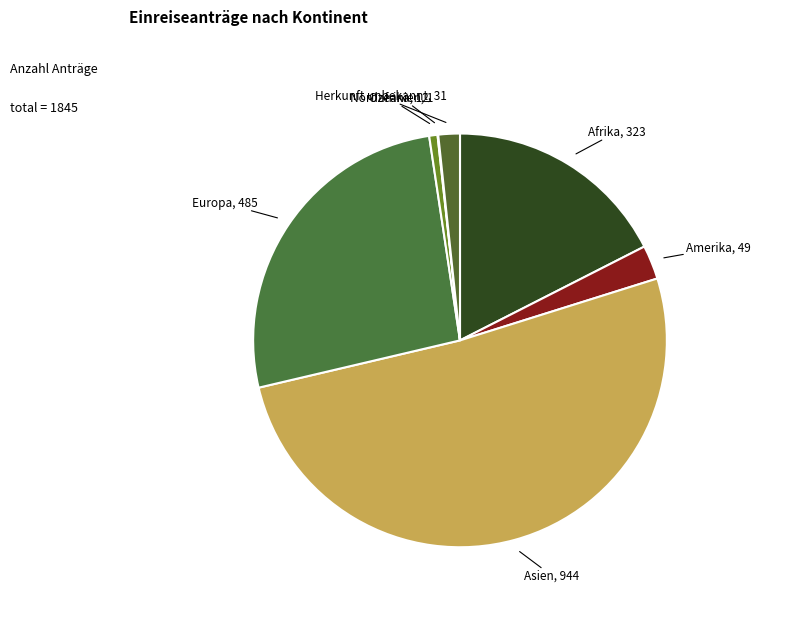

To the nearest percent, what is the difference between the largest and smallest slice percentages?

51%